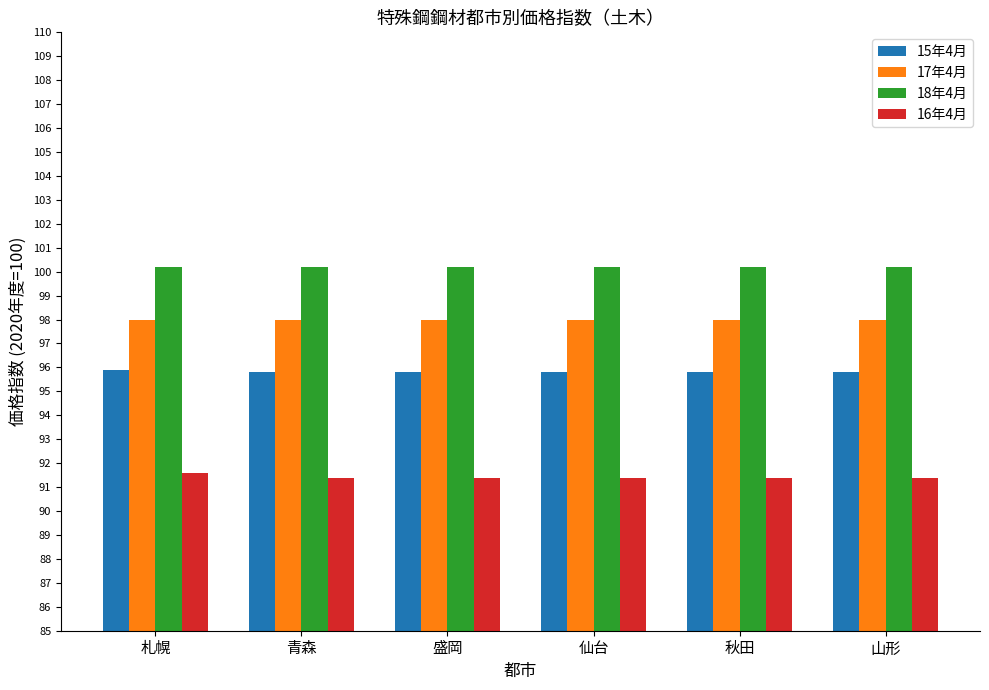

What position from the left is 盛岡?

3